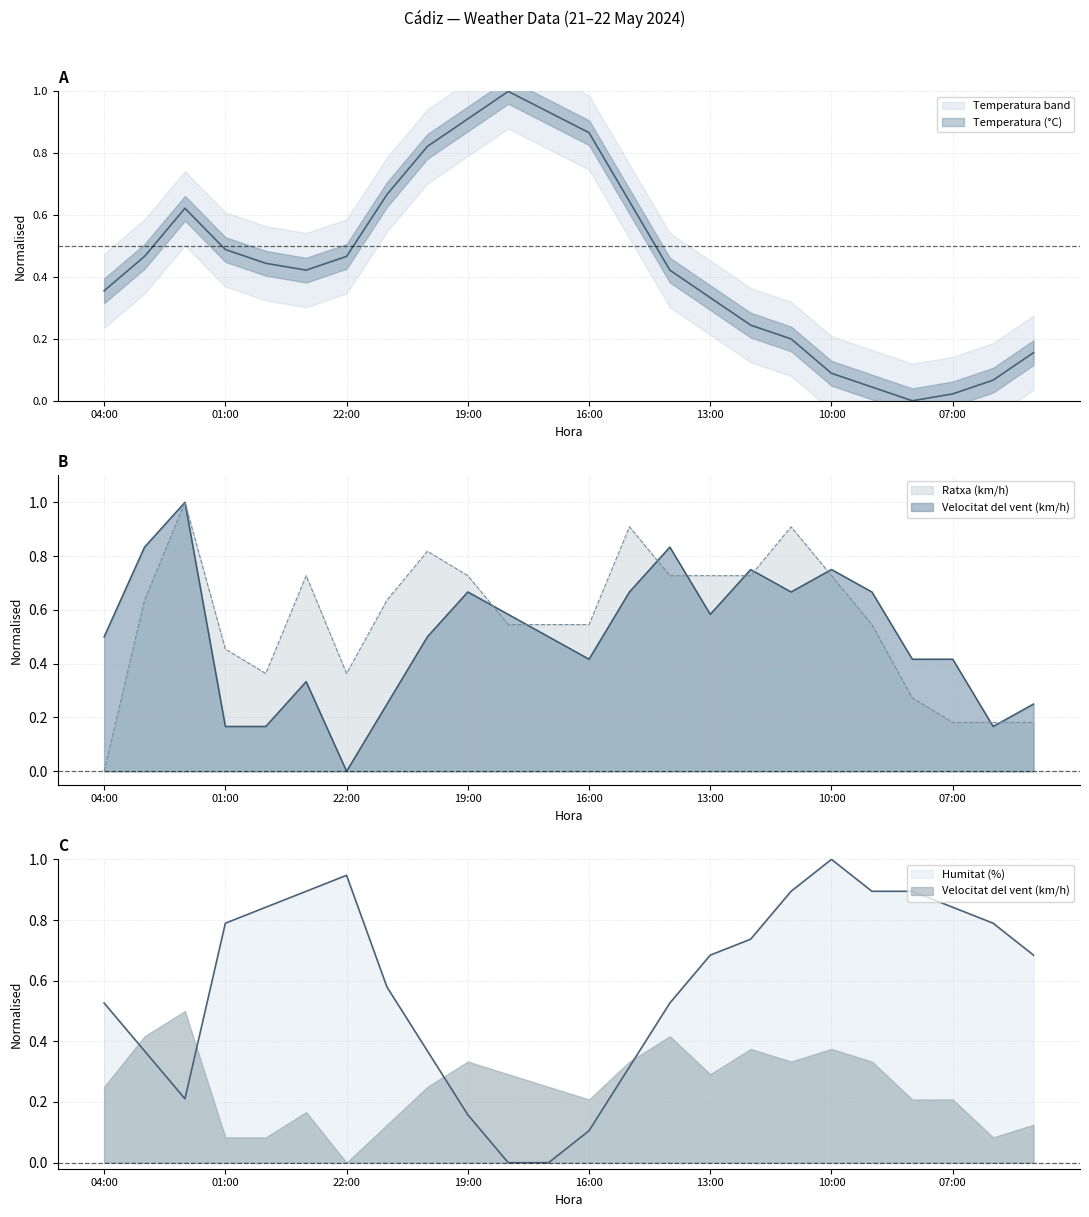

Is it true that Temperatura (°C) equals 0.2 at 00:00?

False